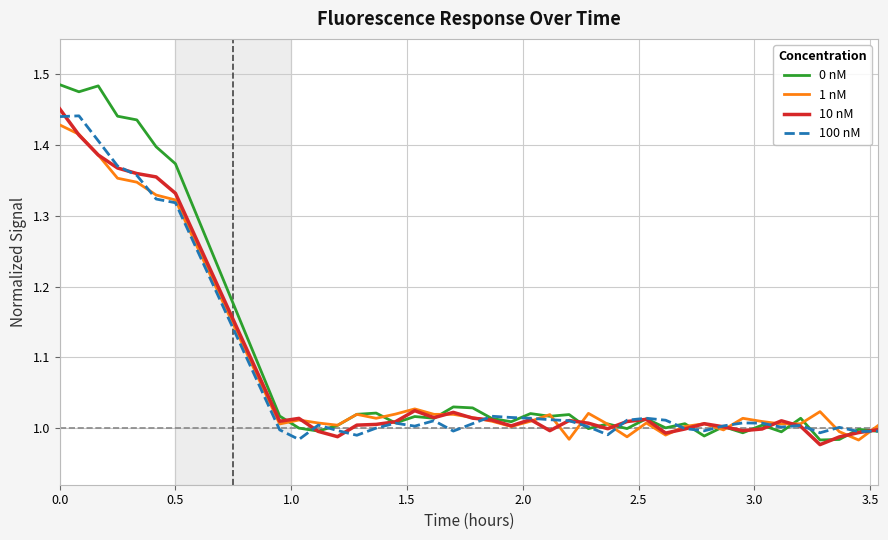

Which series has the widest spread of values?

0 nM